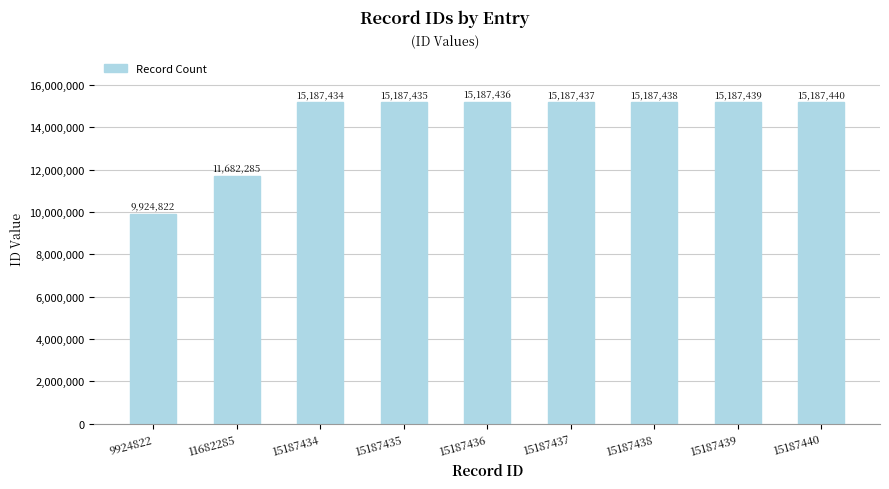

What is the sum of the values at 15187434 and 15187438?

30374872